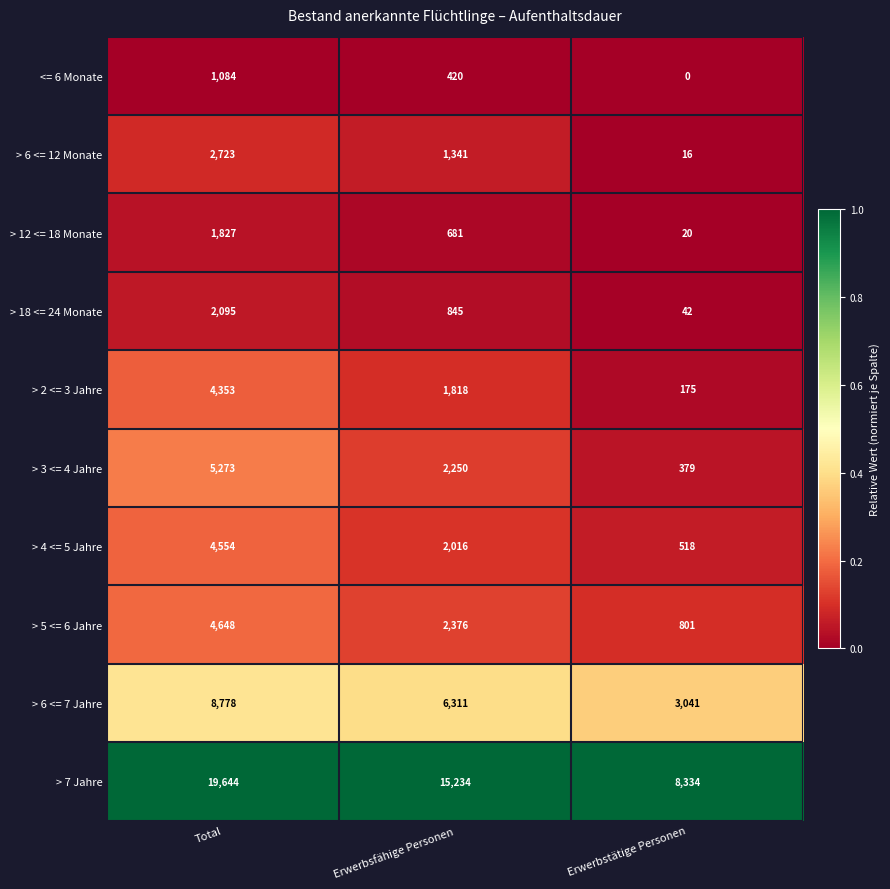

Which series changed the most between Total and Erwerbstätige Personen?

> 7 Jahre